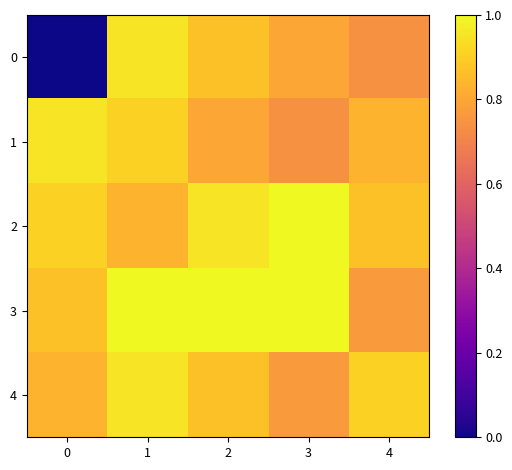

Which series has the largest total across all categories?

3